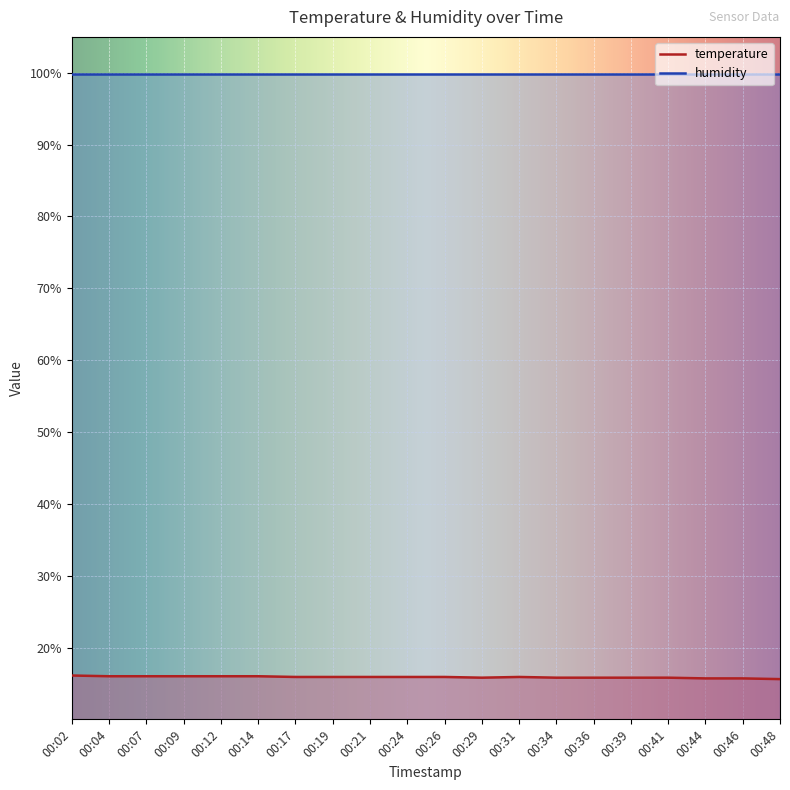

Which has a higher value, 00:48 or 00:21?

00:21